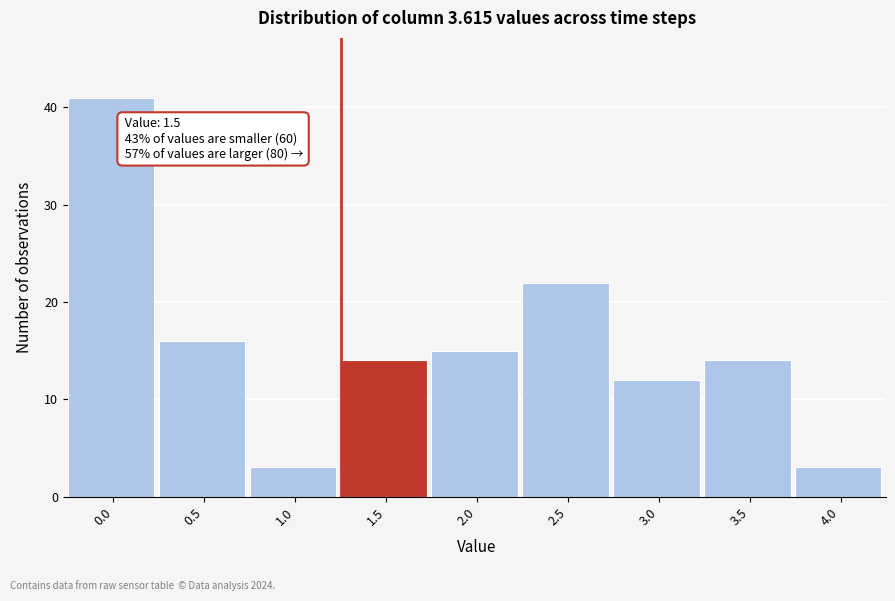

Reading right to left, what are all the values shown in this chart?

4.0=3	3.5=14	3.0=12	2.5=22	2.0=15	1.5=14	1.0=3	0.5=16	0.0=41